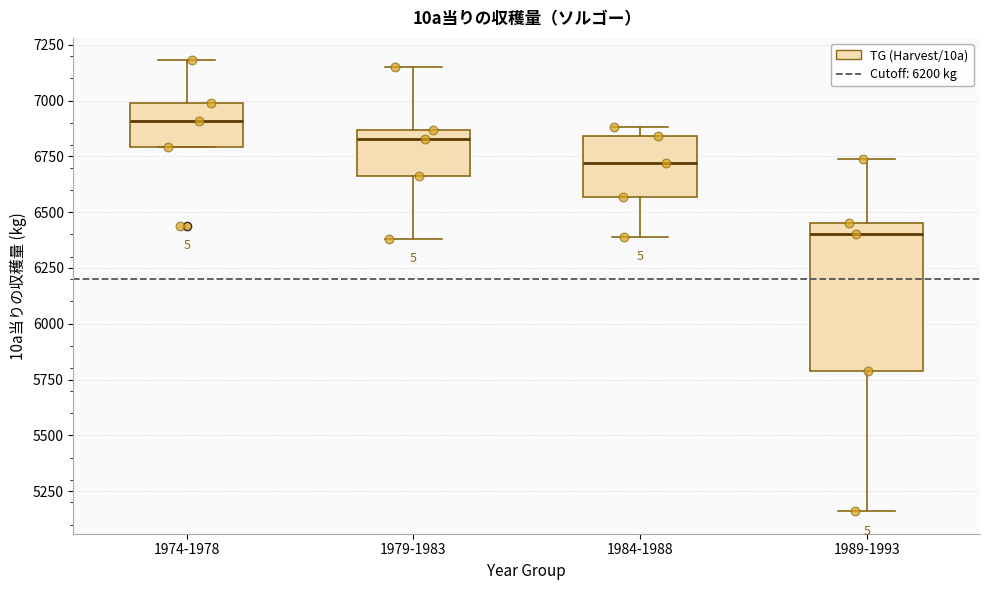

Which box has the highest median line?

1974-1978